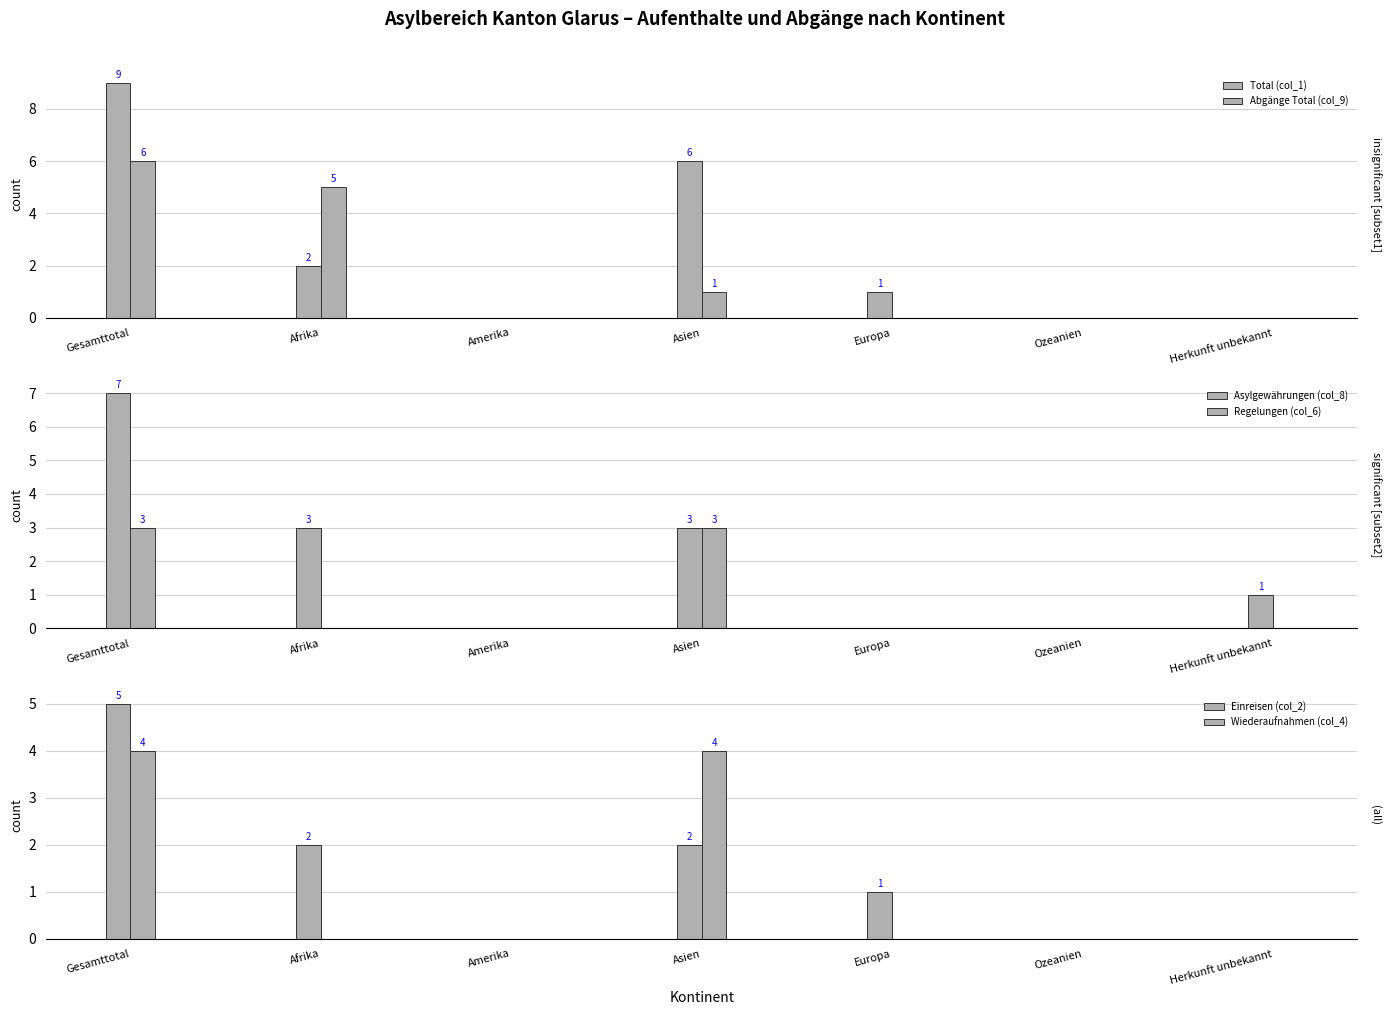

Is the value of Abgänge Total (col_9) at Gesamttotal greater than the value of Regelungen (col_6) at Asien?

Yes